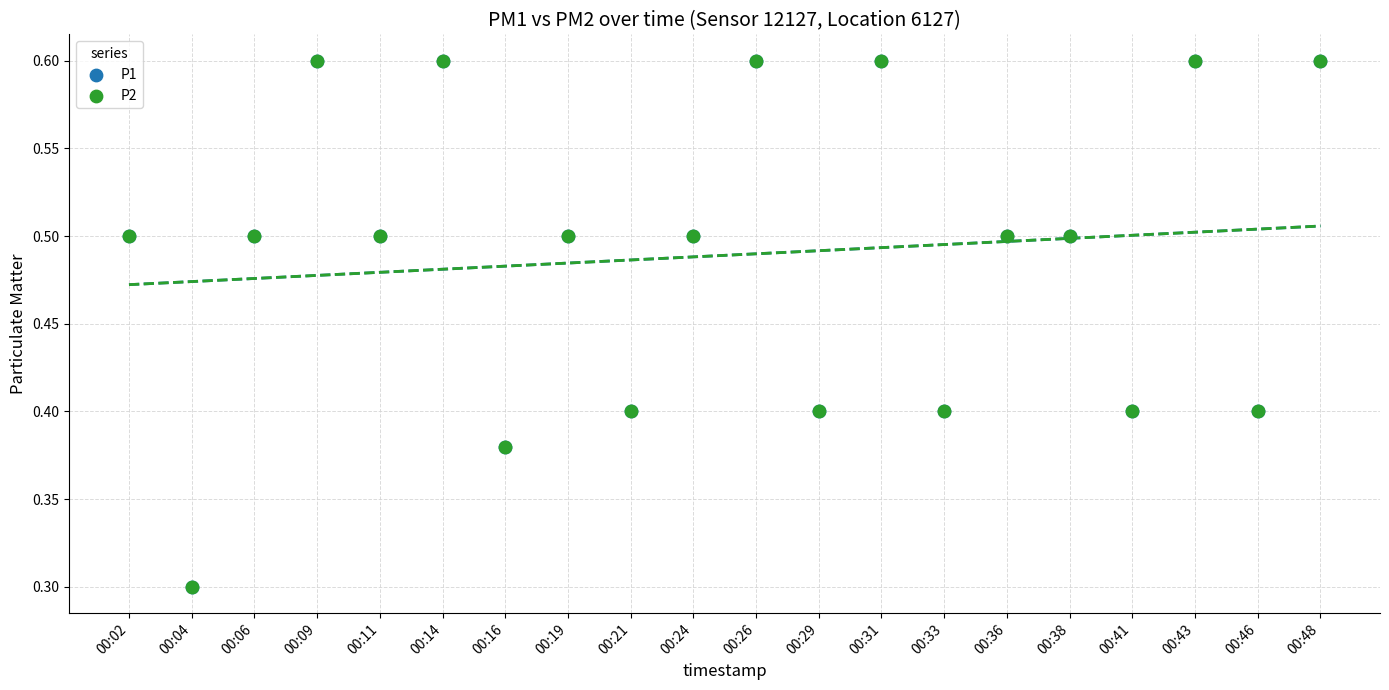

Which series has the widest spread of Y values?

P1